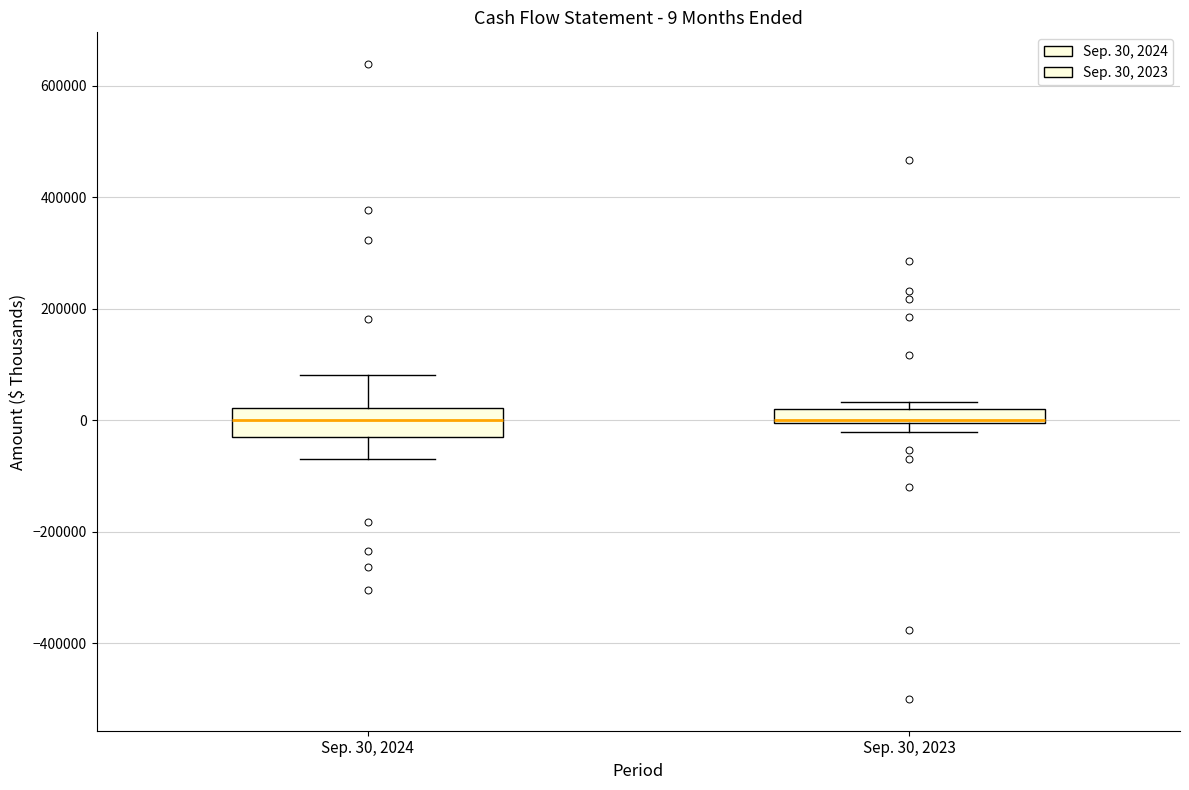

Comparing the boxes themselves (not the whiskers), which one is the tallest?

Sep. 30, 2024